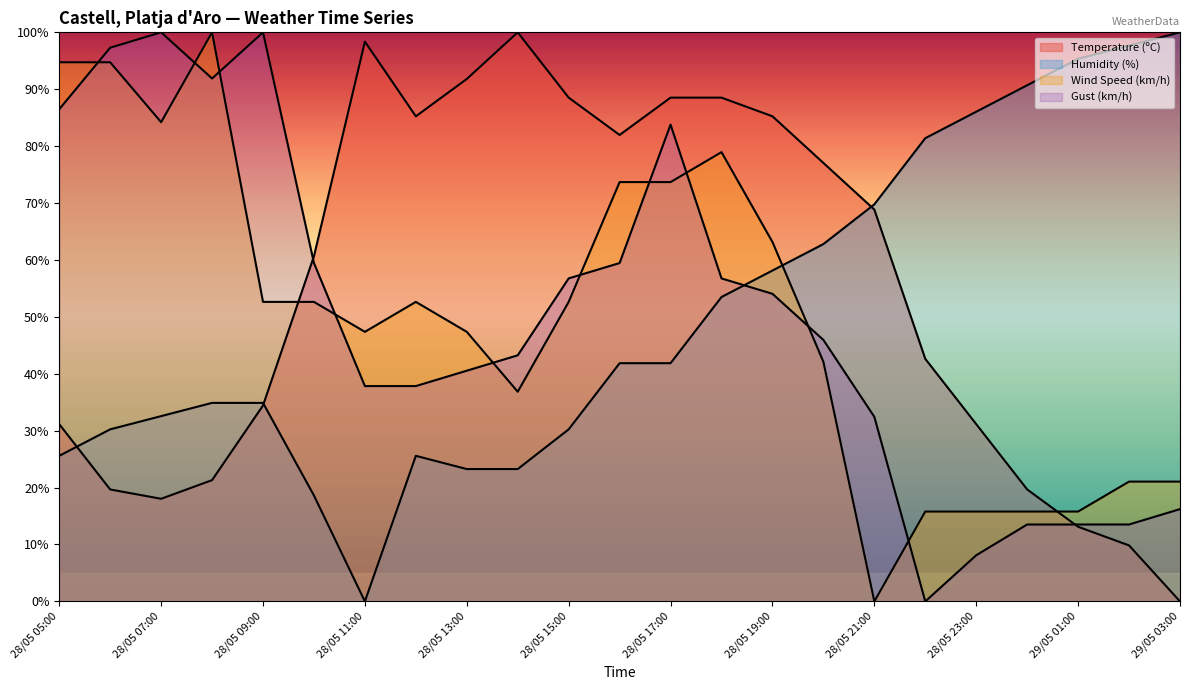

True or false: Gust (km/h) and Wind Speed (km/h) intersect in this chart.

True